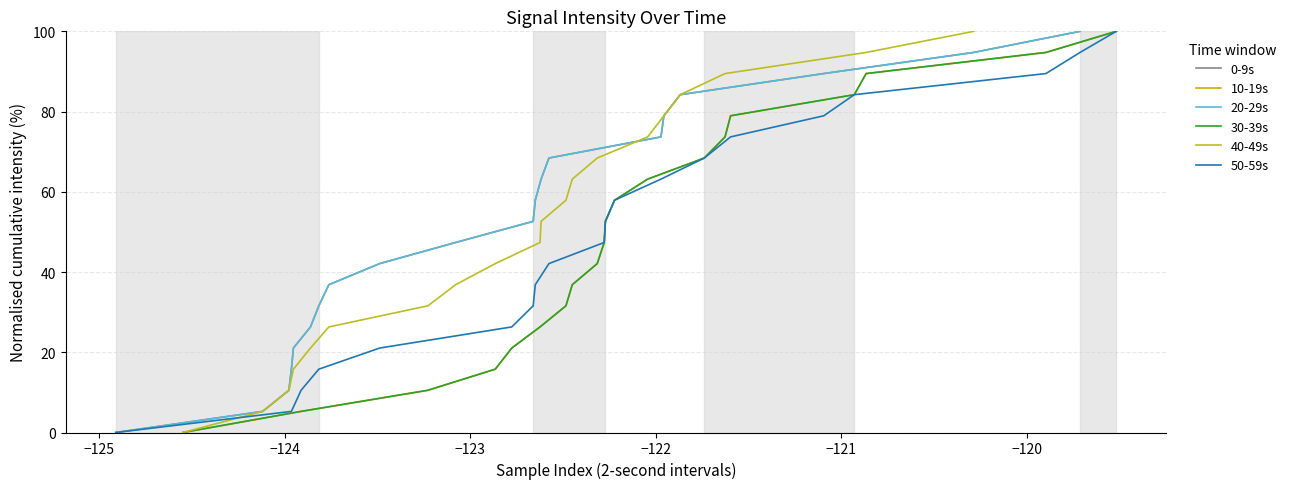

How many values in the 30-39s series are below 52?

10